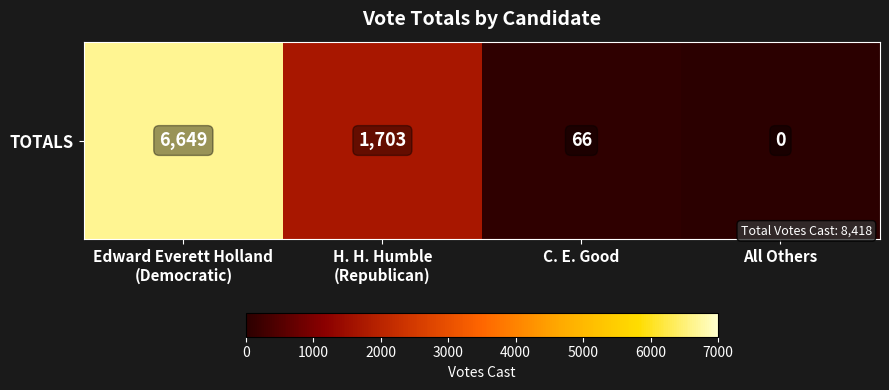

What is the difference between the maximum and minimum values?

6649